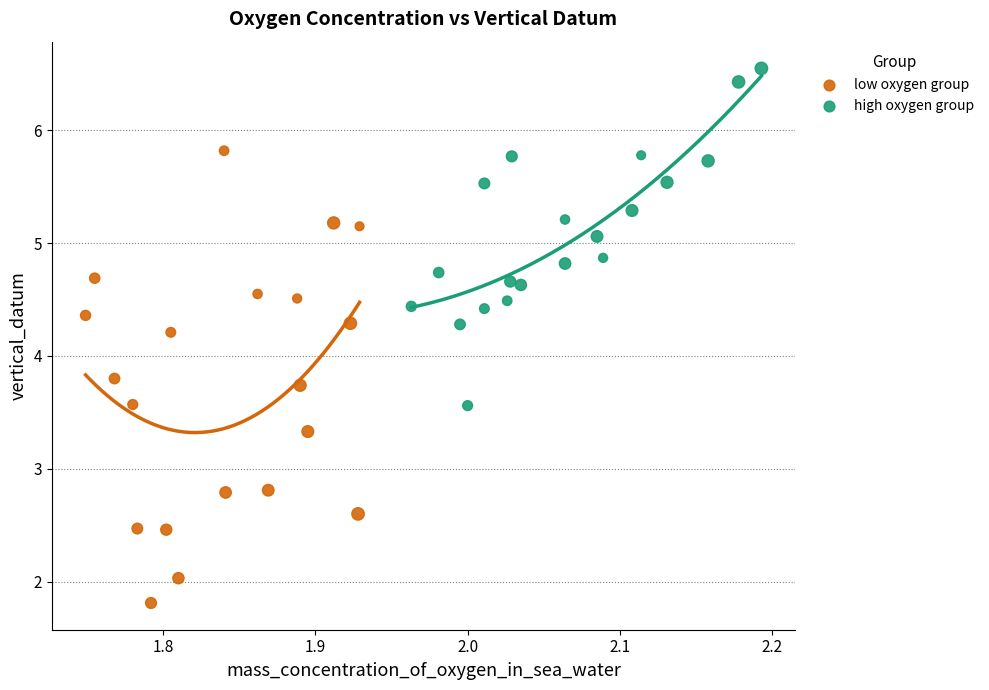

What are all the series names shown in the legend?

low oxygen group, high oxygen group